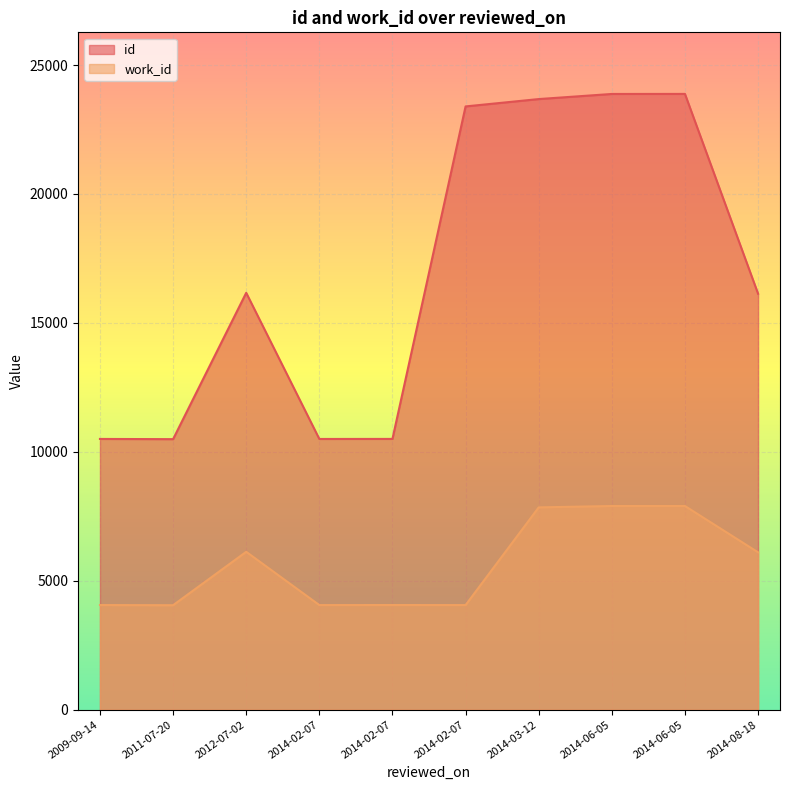

True or false: work_id and id cross at least once.

False